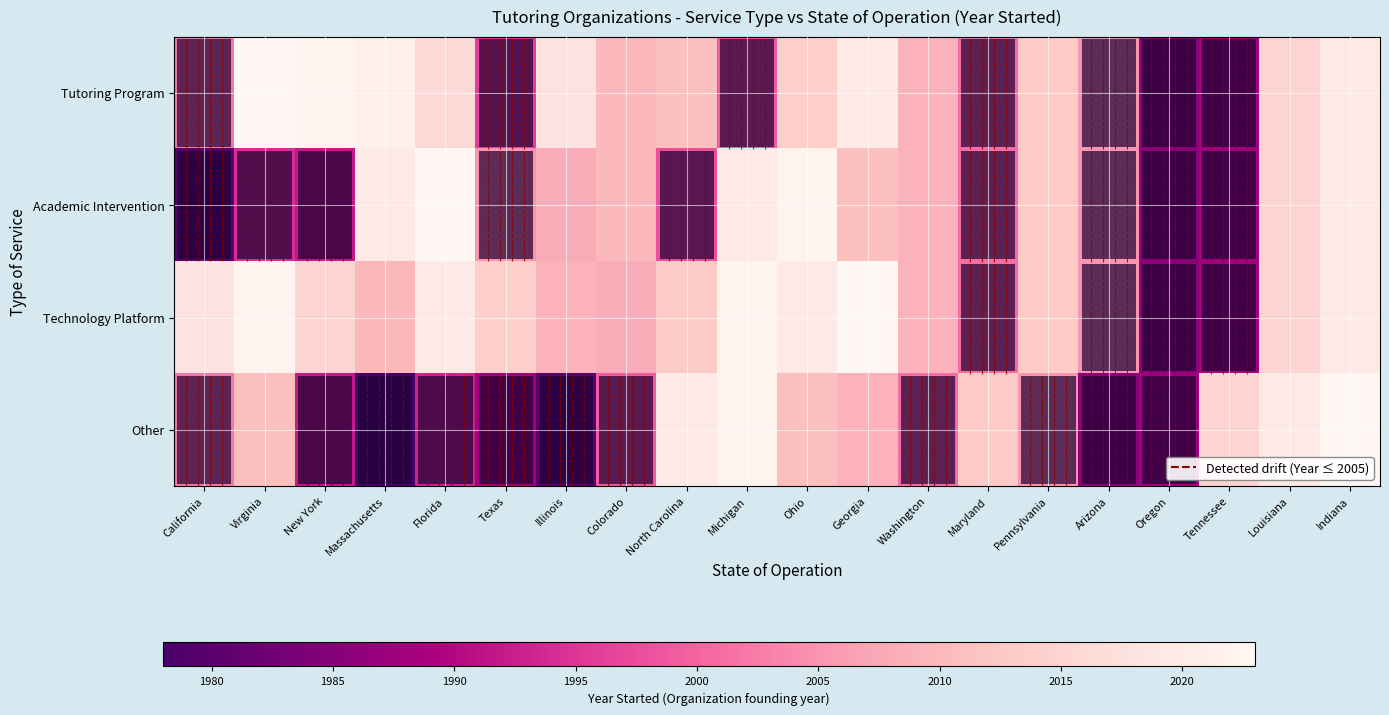

Reading left to right, list all the values displayed in this chart.

Tutoring Program: California=2002	Virginia=2023	New York=2022	Massachusetts=2021	Florida=2016	Texas=1996	Illinois=2018	Colorado=2010	North Carolina=2011	Michigan=1999	Ohio=2014	Georgia=2020	Washington=2009	Maryland=2001	Pennsylvania=2013	Arizona=2005	Oregon=1986	Tennessee=1988	Louisiana=2015	Indiana=2020
Academic Intervention: California=1980	Virginia=1994	New York=1992	Massachusetts=2020	Florida=2023	Texas=2005	Illinois=2008	Colorado=2010	North Carolina=1998	Michigan=2020	Ohio=2022	Georgia=2011	Washington=2009	Maryland=2001	Pennsylvania=2013	Arizona=2005	Oregon=1986	Tennessee=1988	Louisiana=2015	Indiana=2020
Technology Platform: California=2018	Virginia=2022	New York=2015	Massachusetts=2010	Florida=2020	Texas=2014	Illinois=2009	Colorado=2008	North Carolina=2013	Michigan=2022	Ohio=2020	Georgia=2023	Washington=2009	Maryland=2001	Pennsylvania=2013	Arizona=2005	Oregon=1986	Tennessee=1988	Louisiana=2015	Indiana=2020
Other: California=2002	Virginia=2011	New York=1992	Massachusetts=1978	Florida=1993	Texas=1988	Illinois=1980	Colorado=1999	North Carolina=2020	Michigan=2022	Ohio=2011	Georgia=2009	Washington=2001	Maryland=2013	Pennsylvania=2005	Arizona=1986	Oregon=1988	Tennessee=2015	Louisiana=2020	Indiana=2023